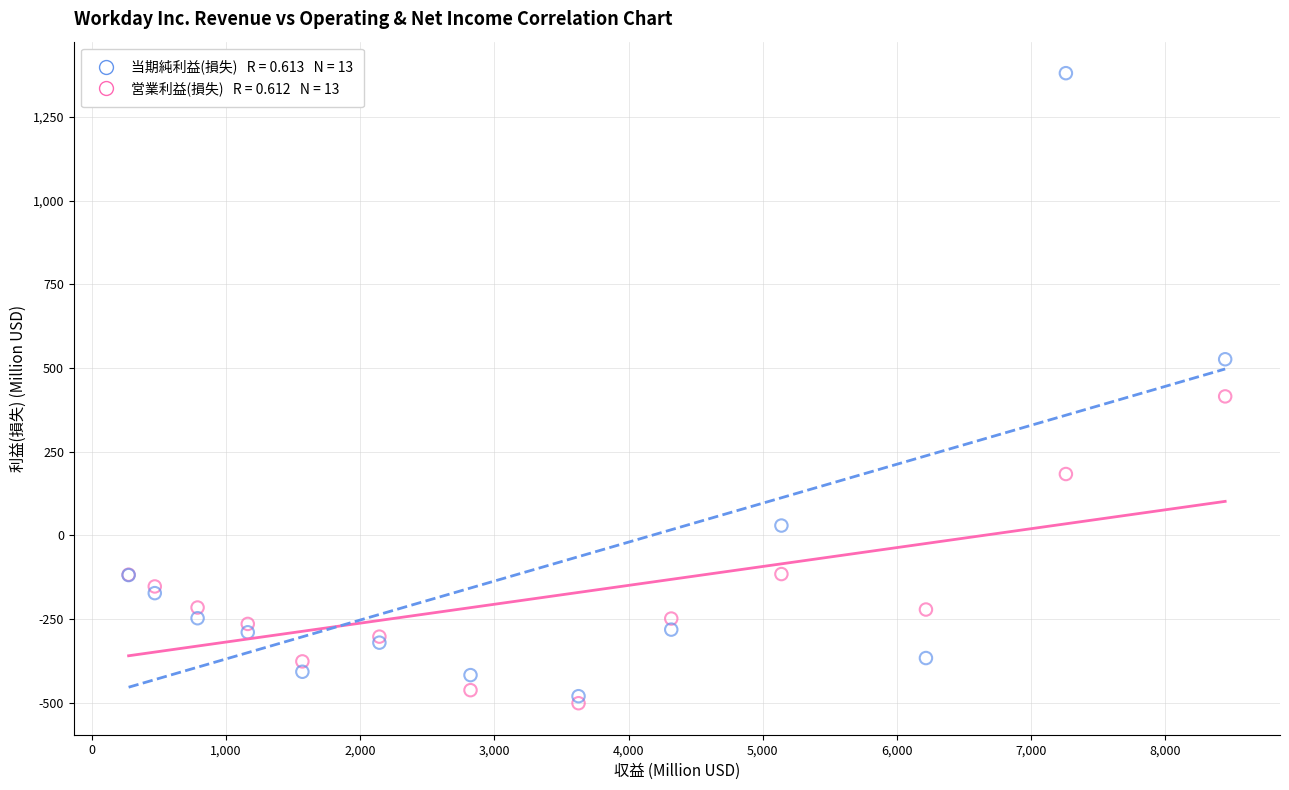

Across all series, what Y value is closest to 439?

415